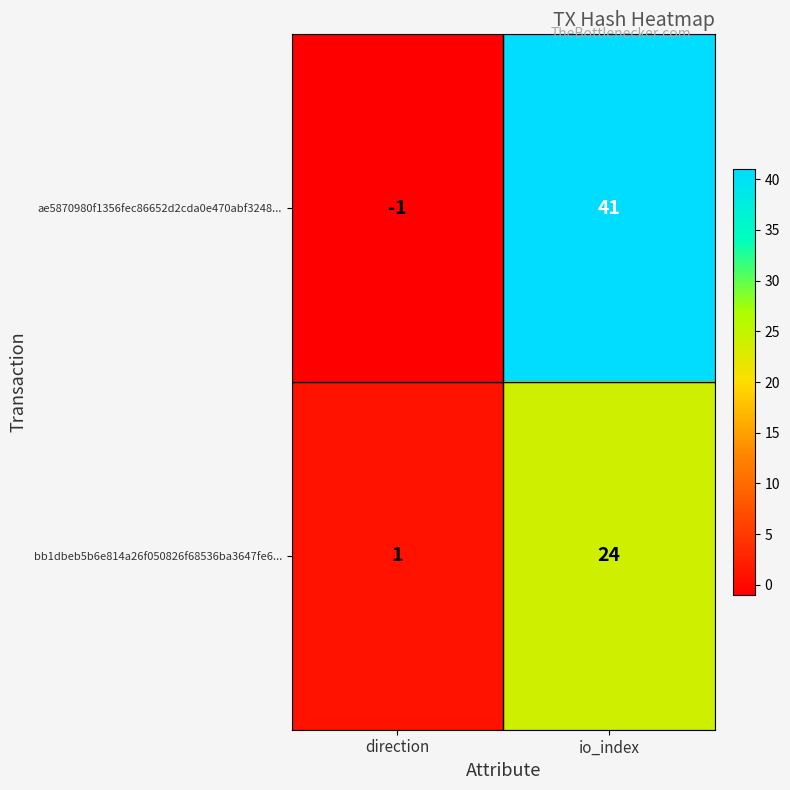

What is the difference between the highest and lowest values at direction?

2